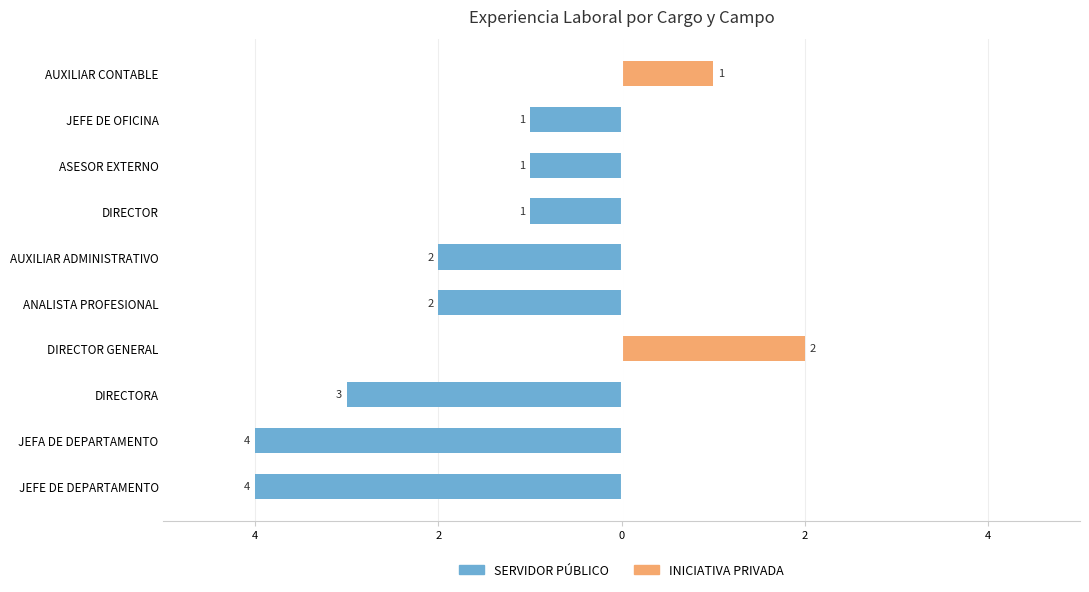

True or false: INICIATIVA PRIVADA has a value of 0 at DIRECTOR.

True